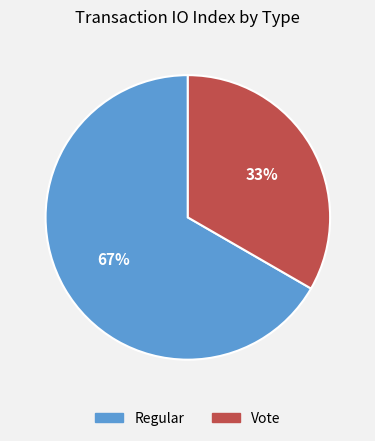

Which category has the smallest portion of the pie?

Vote